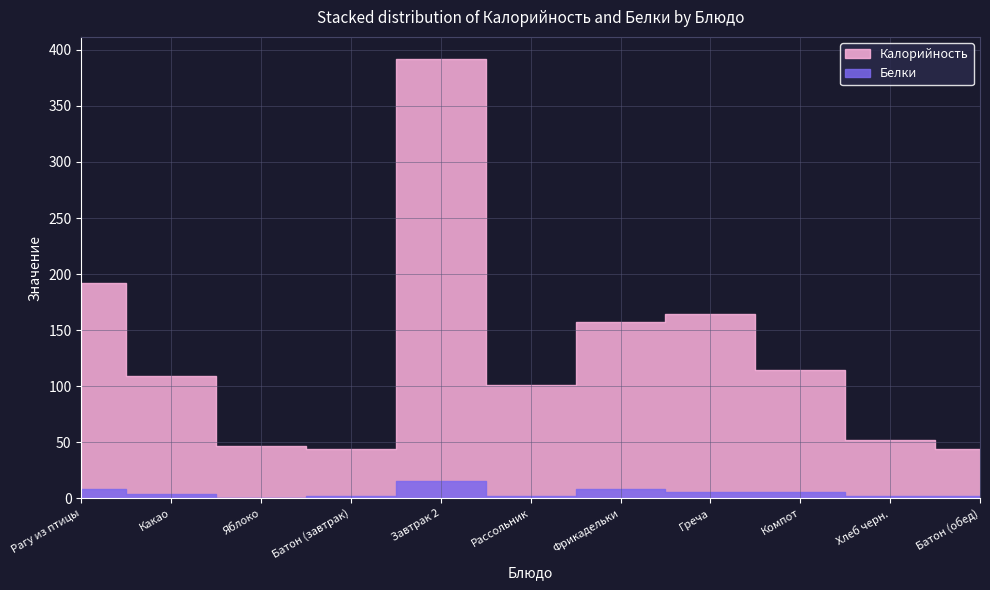

Which series changed the most between Яблоко and Хлеб черн.?

Калорийность